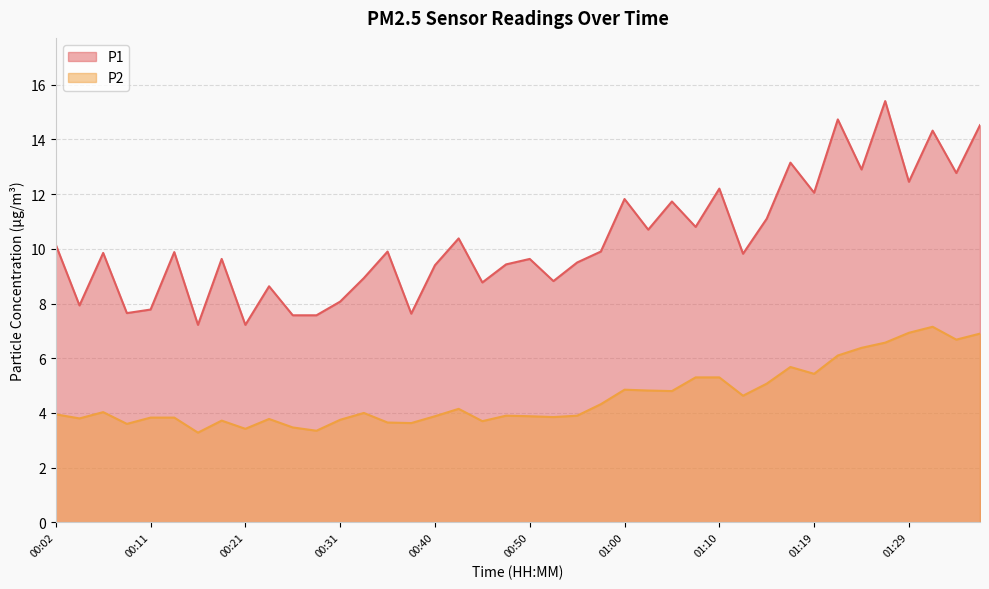

Does the chart display data point markers on the line(s)?

No